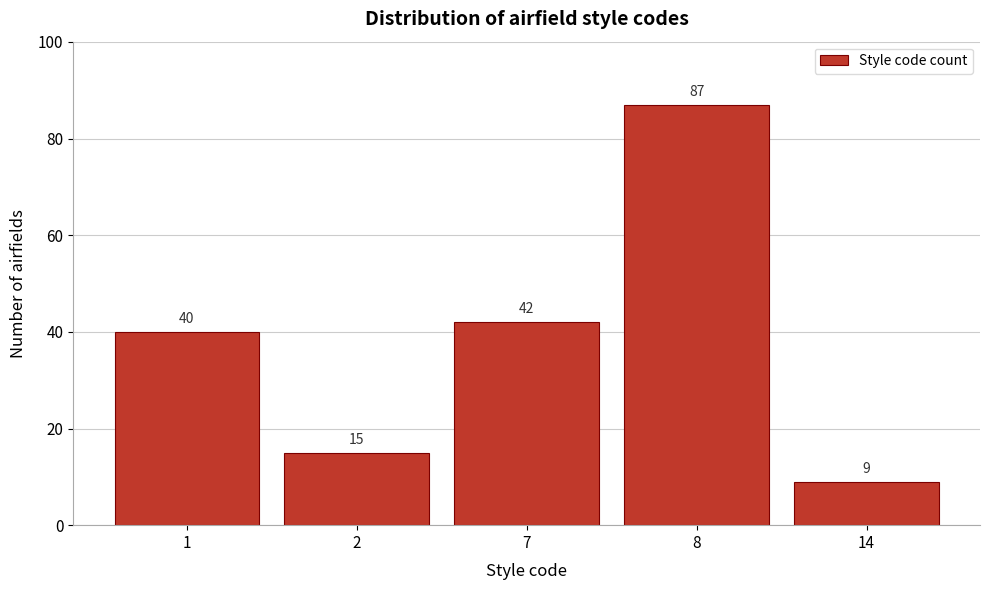

Reading left to right, transcribe all the data shown in this chart.

1=40	2=15	7=42	8=87	14=9